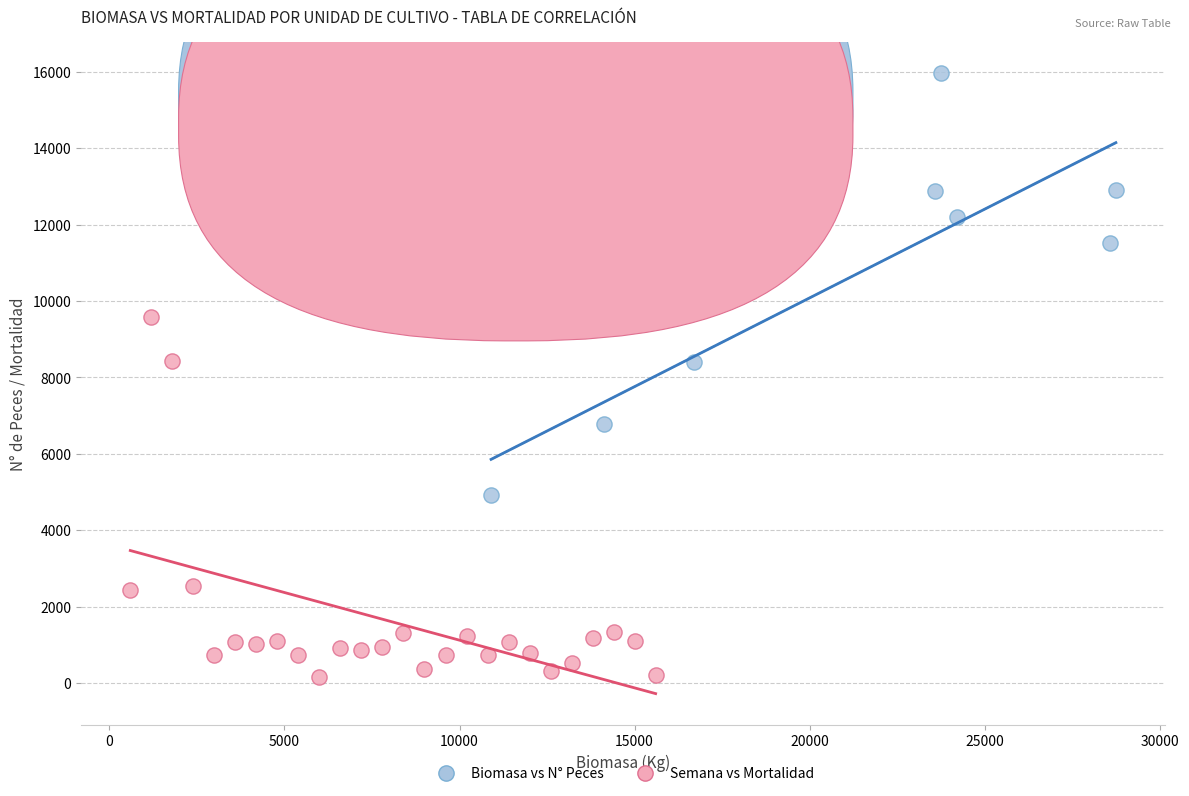

Which series reaches the maximum Y coordinate?

Biomasa vs N° Peces